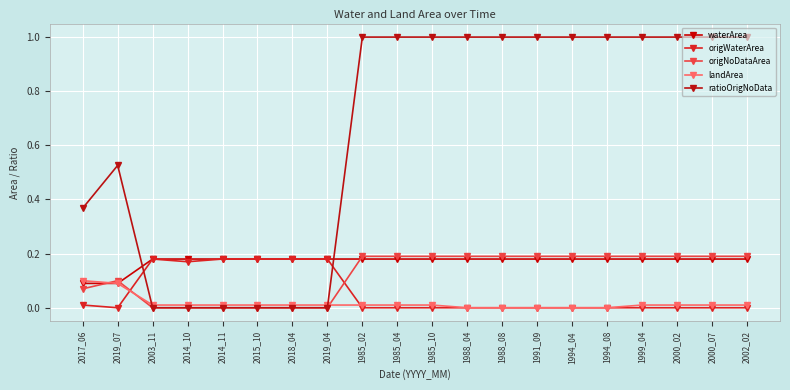

True or false: ratioOrigNoData and waterArea intersect in this chart.

True